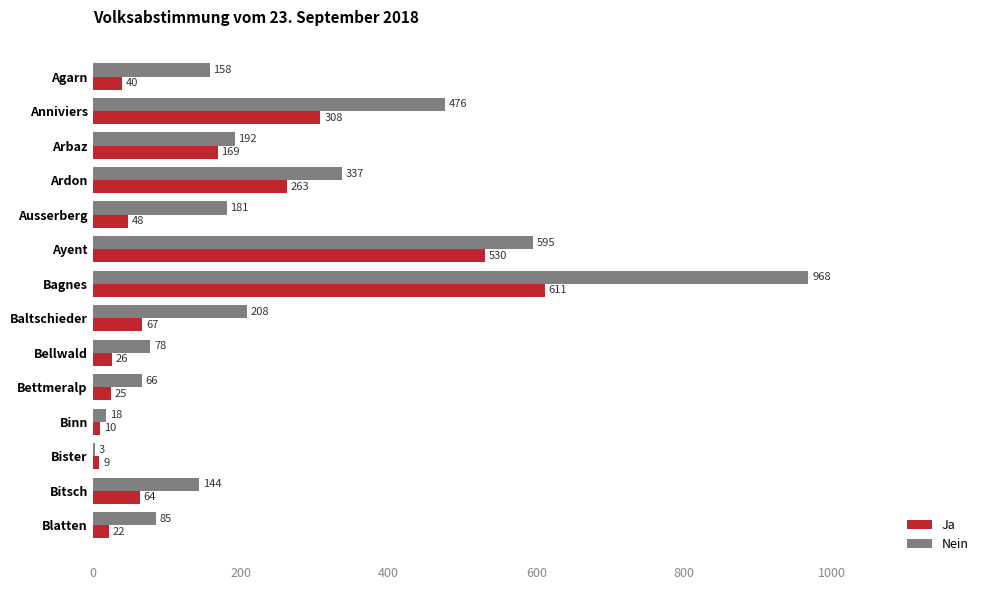

Is it true that Nein equals 54 at Ausserberg?

False